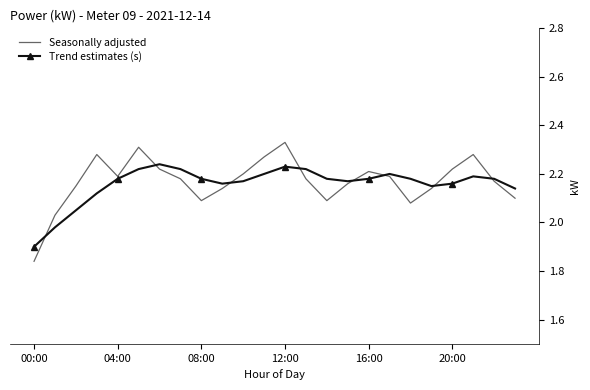

Which series has the largest range (max minus min)?

Seasonally adjusted